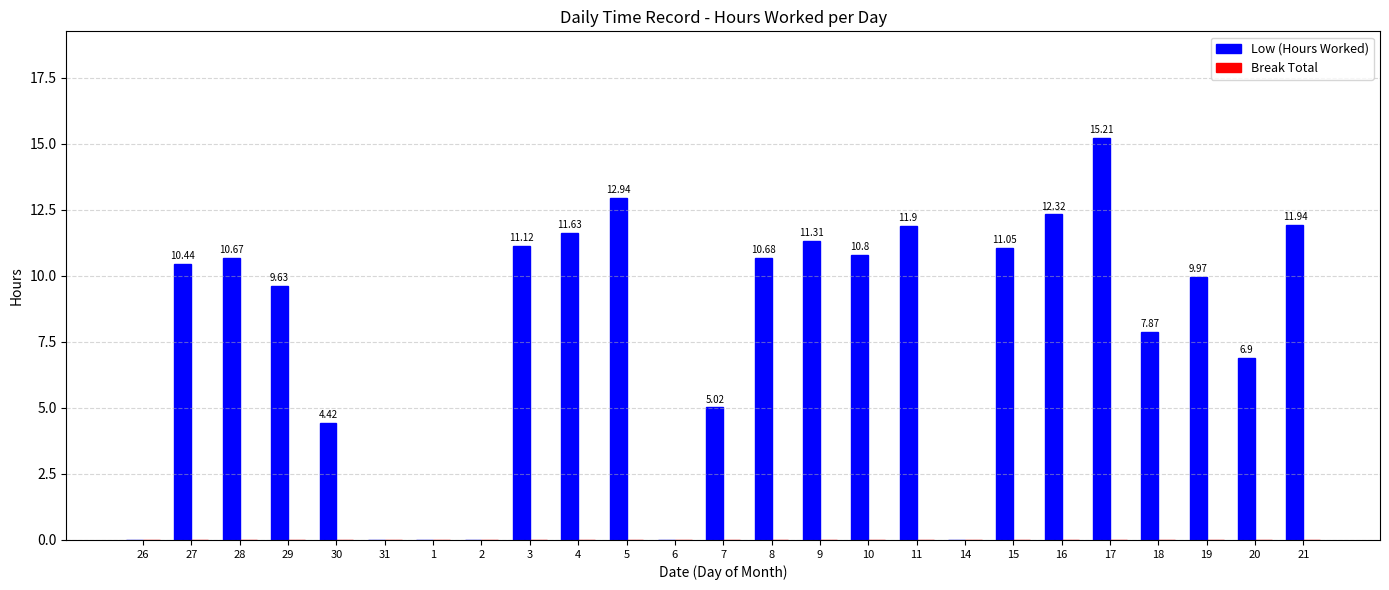

At which category does the chart reach its peak across all series?

17